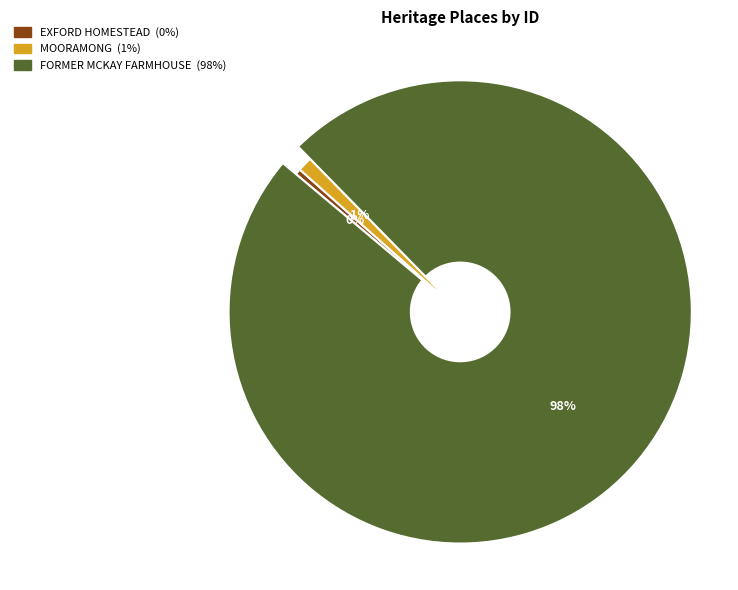

Which category has the smallest portion of the pie?

EXFORD HOMESTEAD